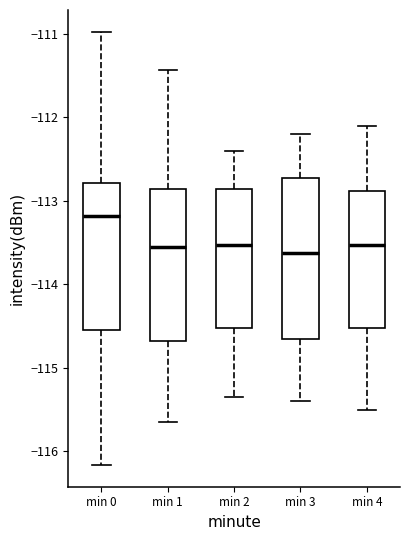

Where does the lower whisker of the box for min 4 end on the y-axis? The values are not printed on the chart, so give them approximately, as read against the axis.

-115.5